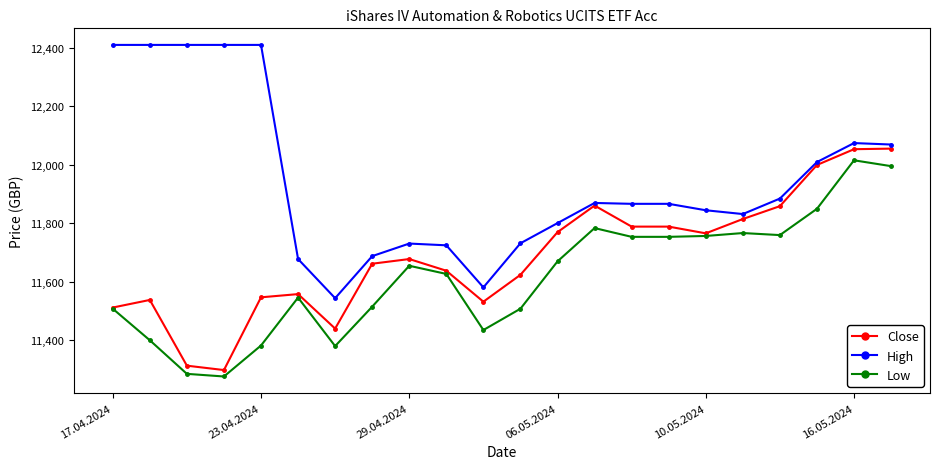

Which series has the largest total across all categories?

High